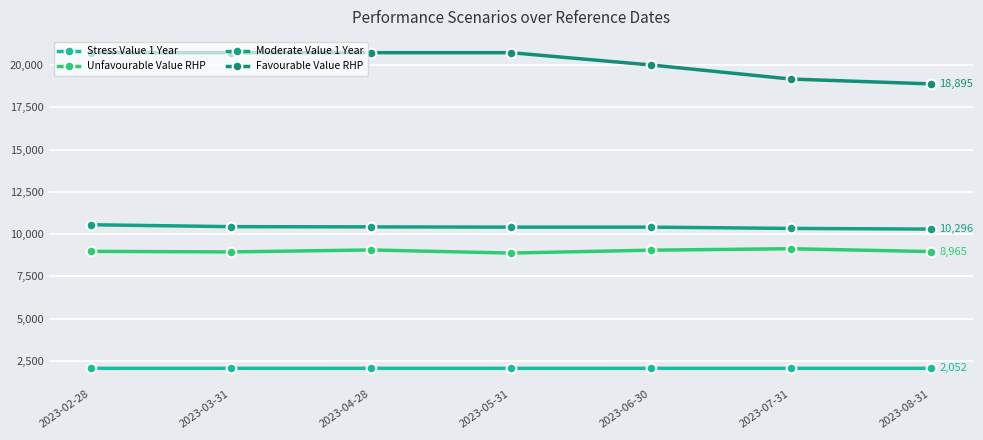

True or false: Moderate Value 1 Year and Favourable Value RHP intersect in this chart.

False